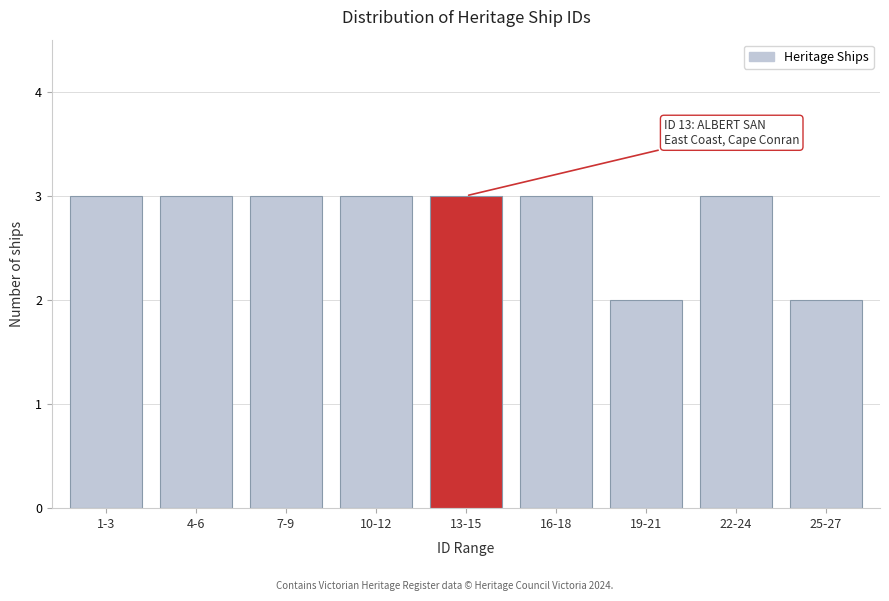

Reading left to right, extract all data points from this chart.

3	3	3	3	3	3	2	3	2